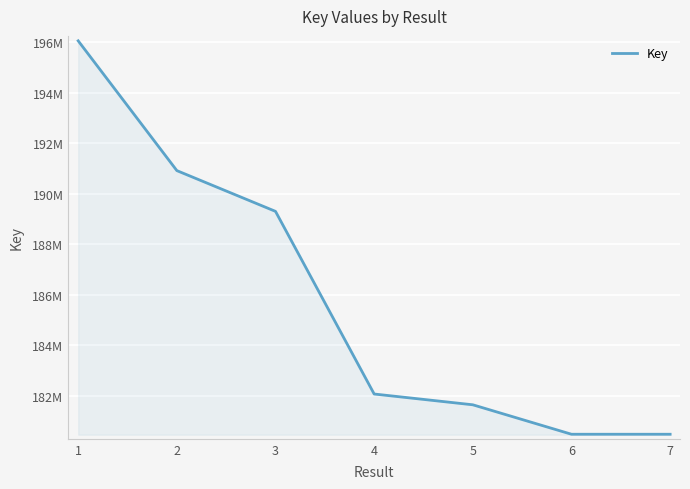

Where is the data nearest to the value 188269822?

3